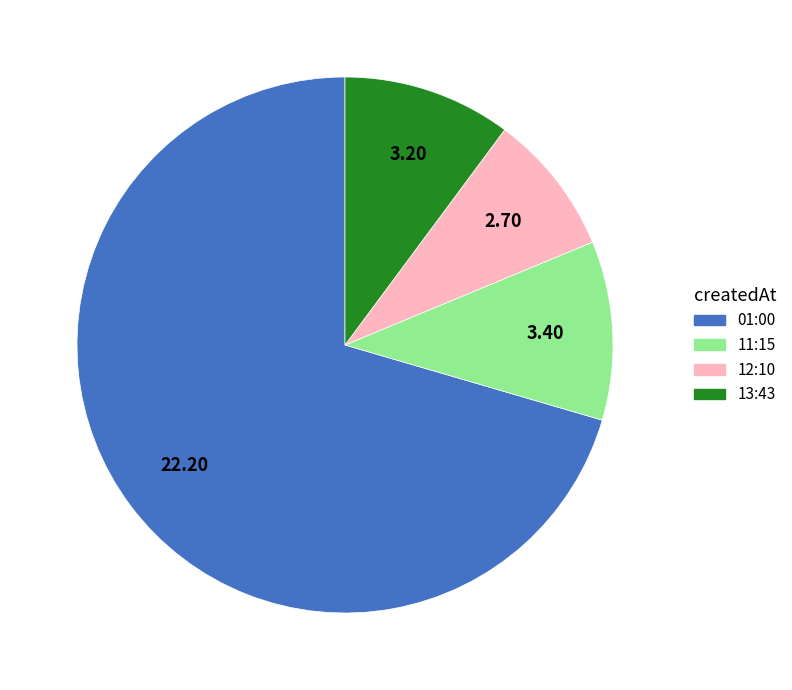

Is there any slice that represents more than half of the pie?

Yes